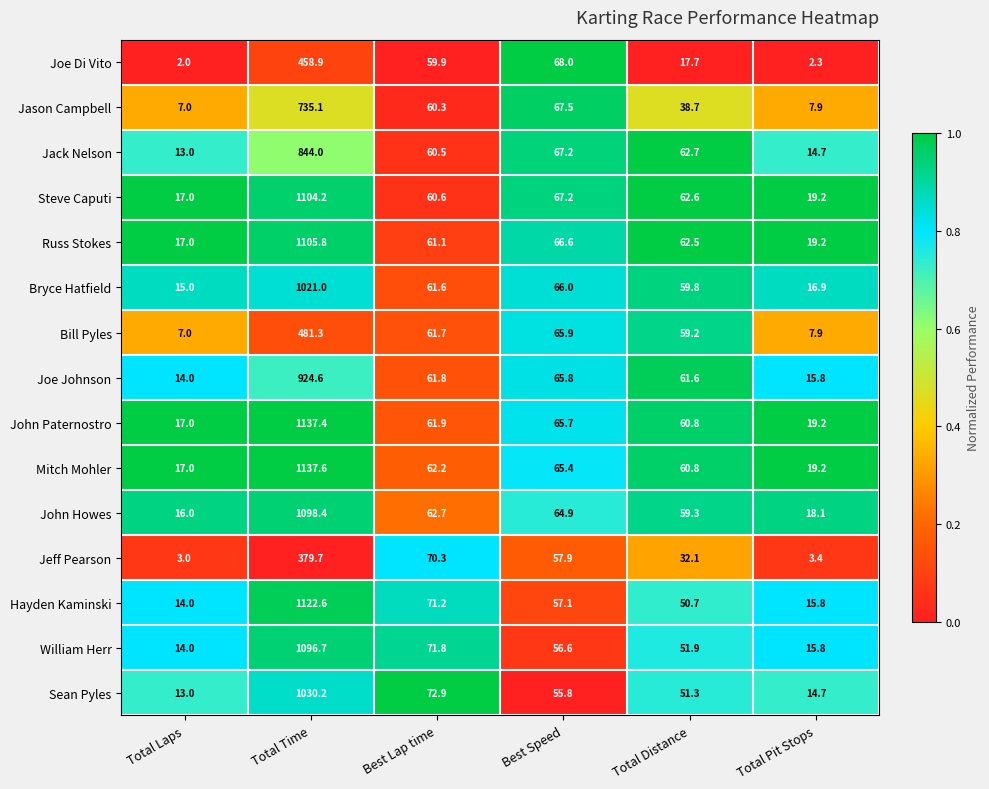

What is the difference between the Steve Caputi values at Total Laps and Best Lap time?

43.6